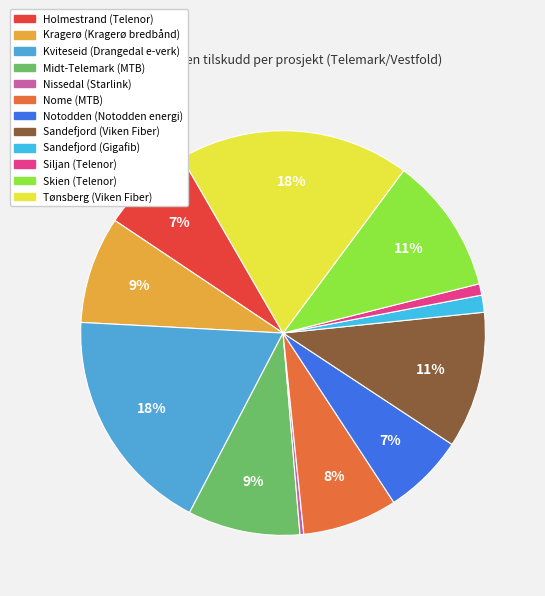

Which slice is the smallest?

Nissedal (Starlink)